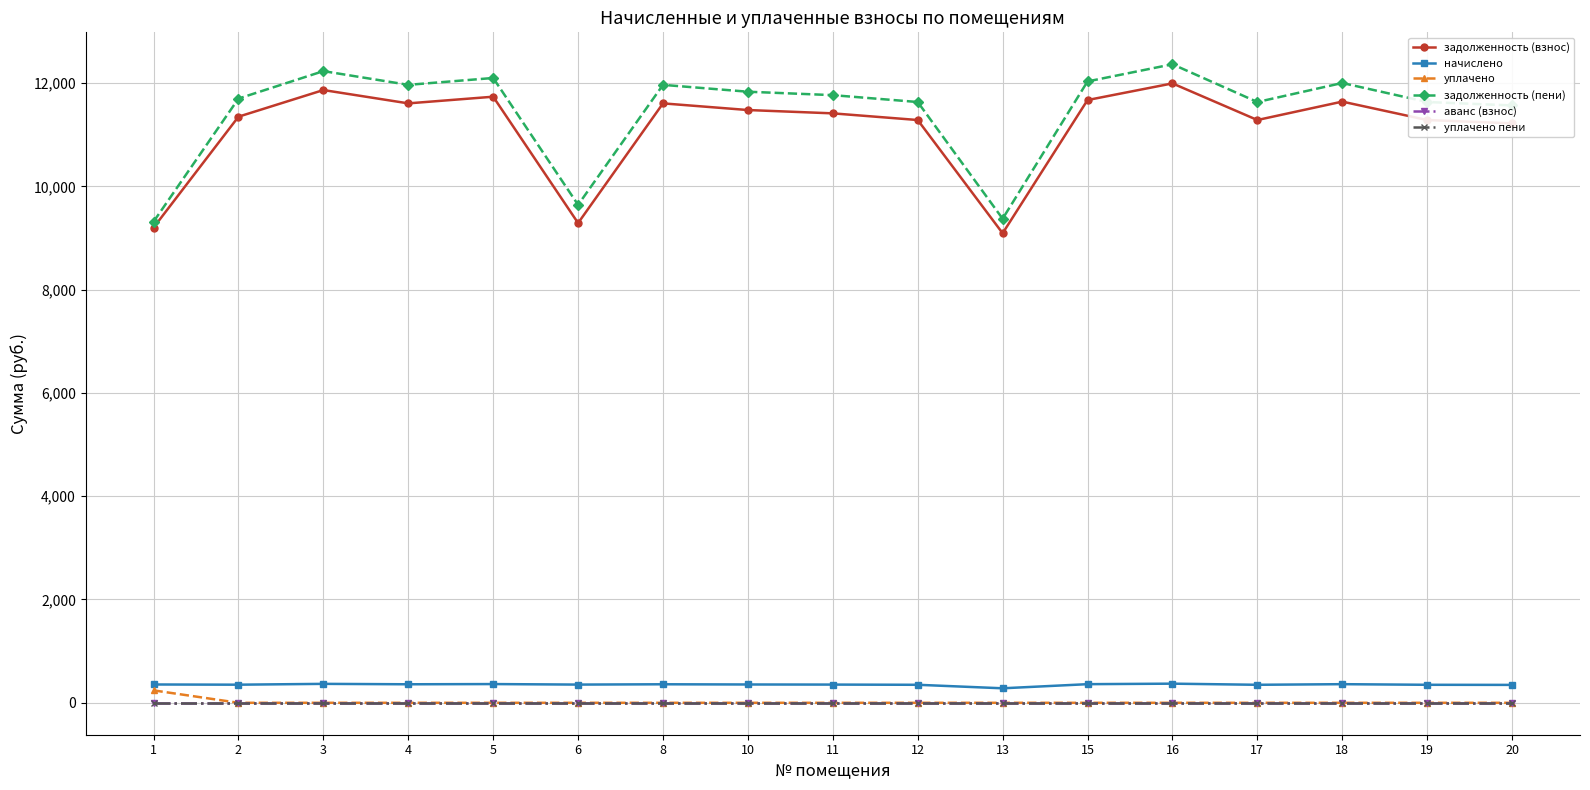

What is the total value across all series at 12?

23263.9